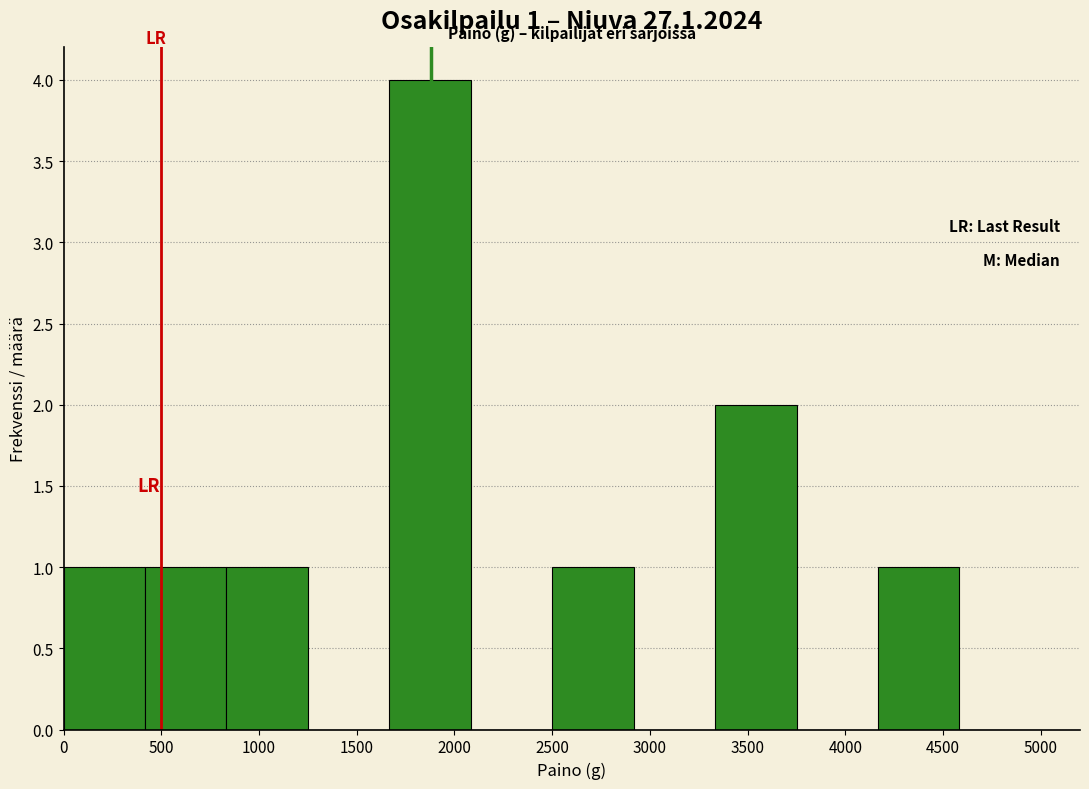

Over which range of the x-axis is the bar tallest?

1650 to 2100